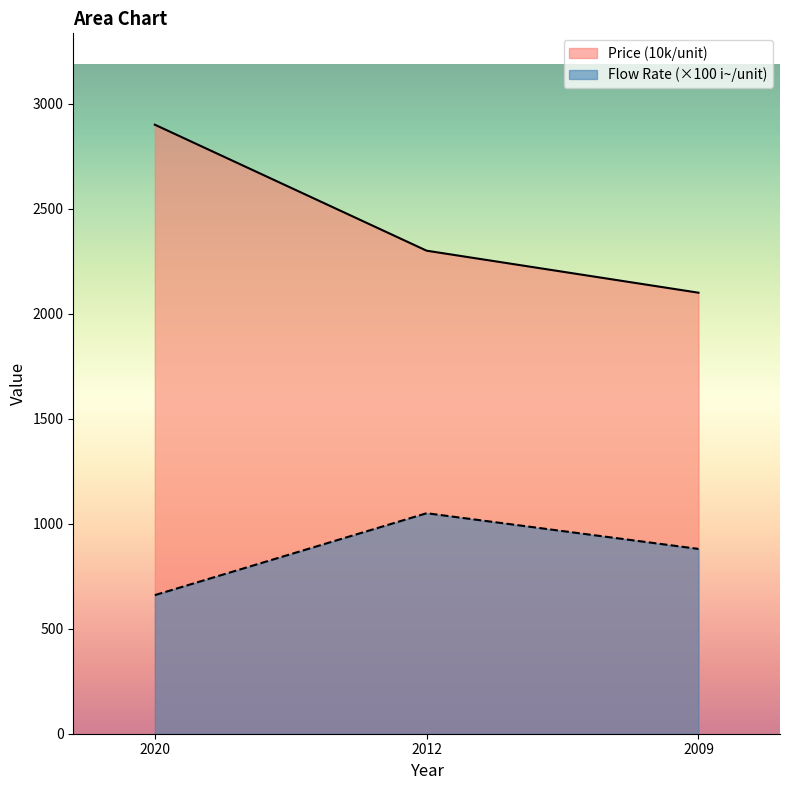

Rank the series by their average value, from highest to lowest.

Price (10k/unit), Flow Rate (×100 i~/unit)